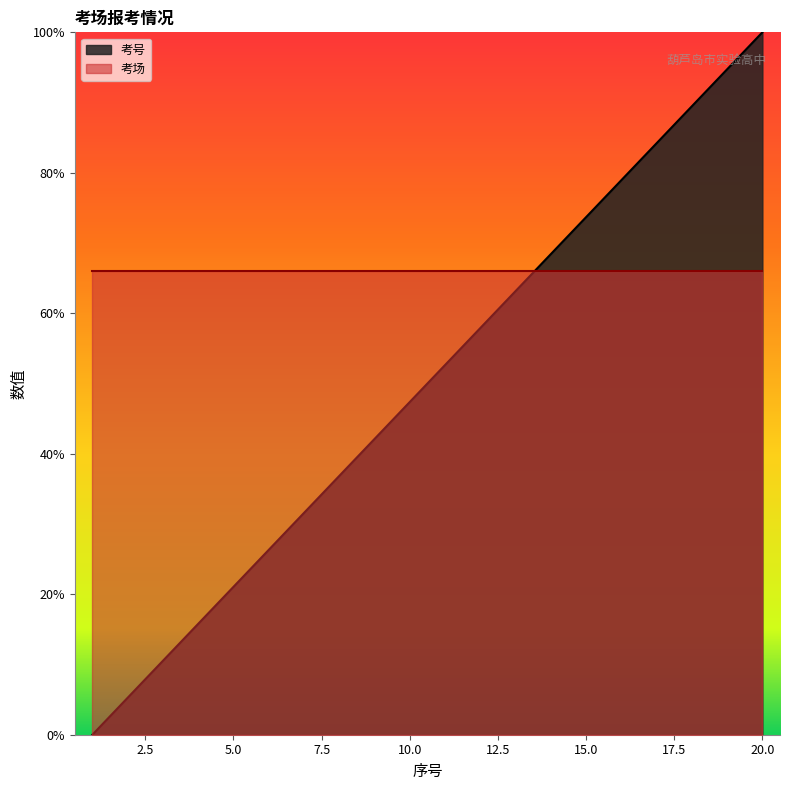

What is the value of the 12th point from the left?

57.9